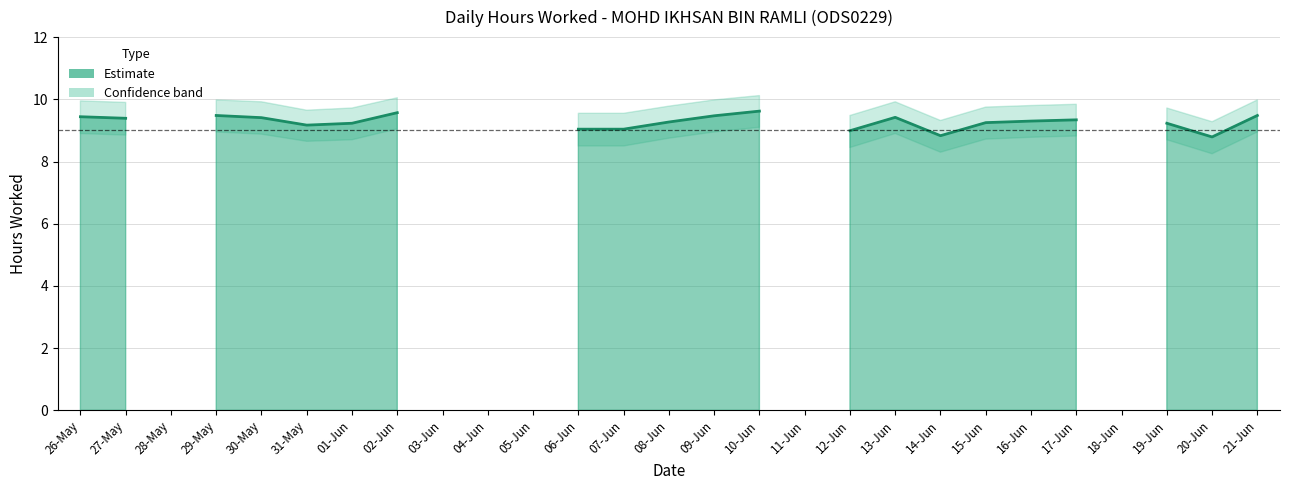

At which category does the chart reach its peak across all series?

10-Jun